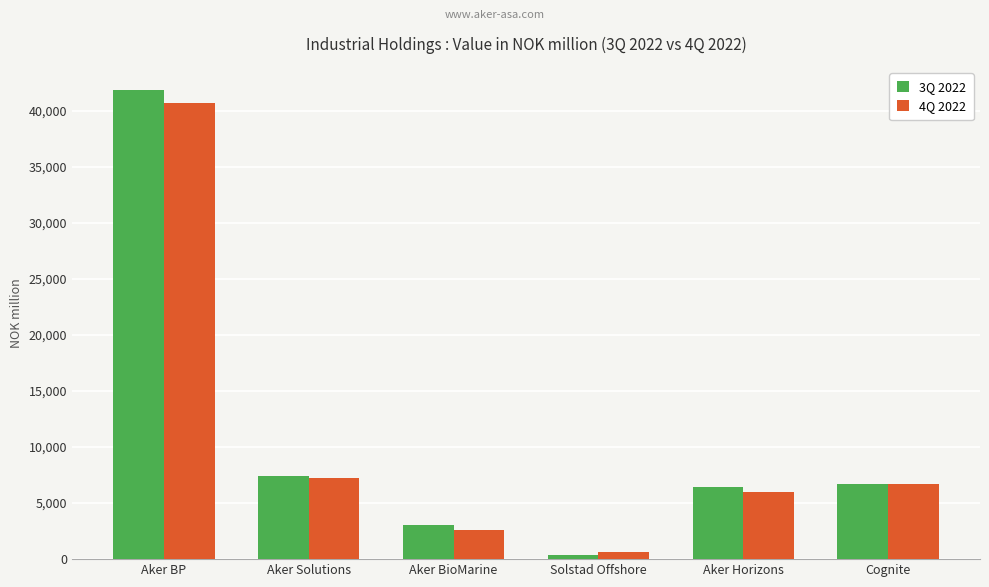

What is the sum of the 3Q 2022 values at Aker Horizons and Aker BioMarine?

9453.6